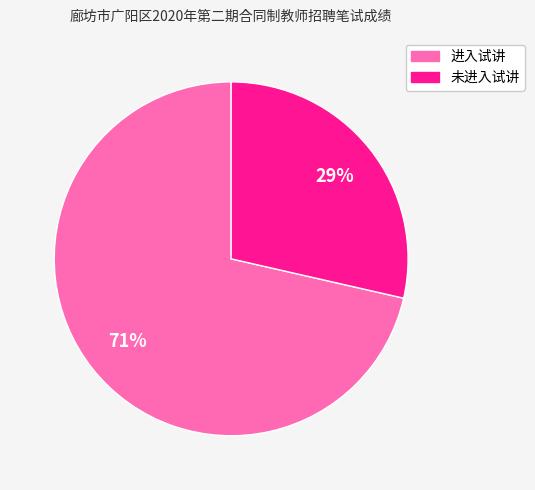

To the nearest percent, what is the average slice percentage?

50%